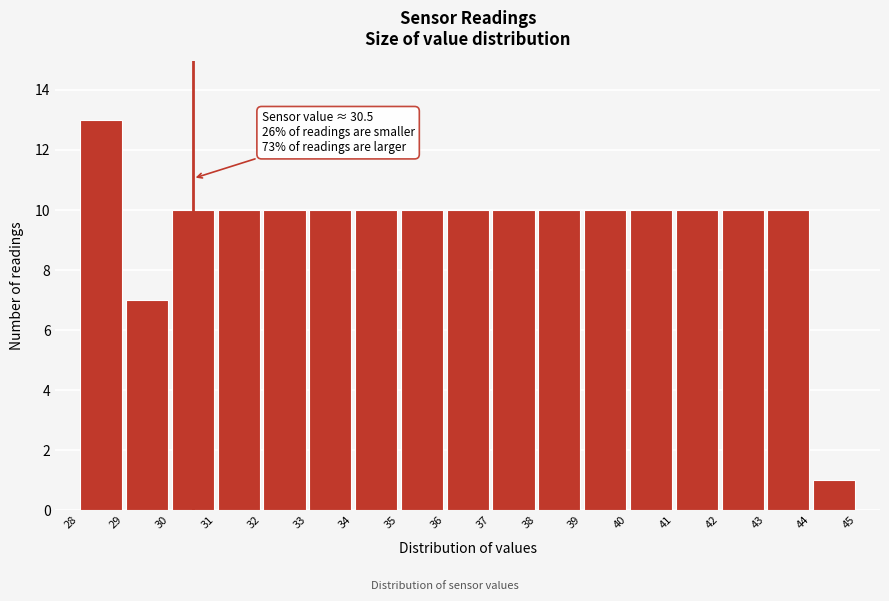

Over which range of the x-axis is the bar tallest?

28 to 29